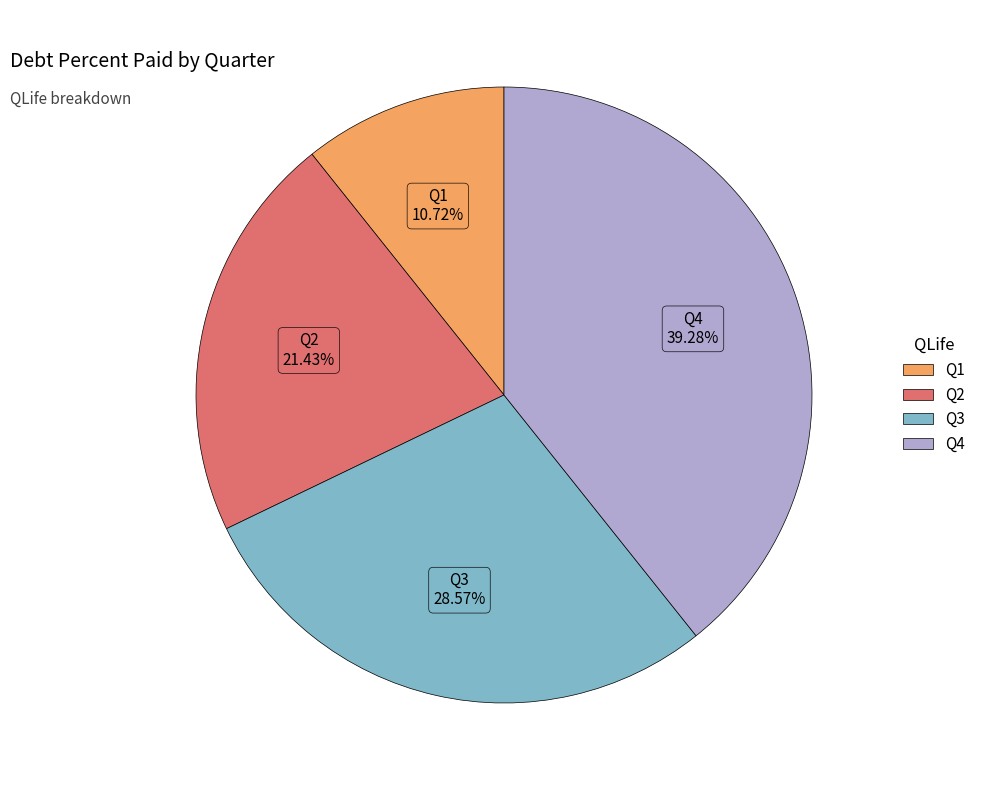

Count the number of slices in the pie.

4